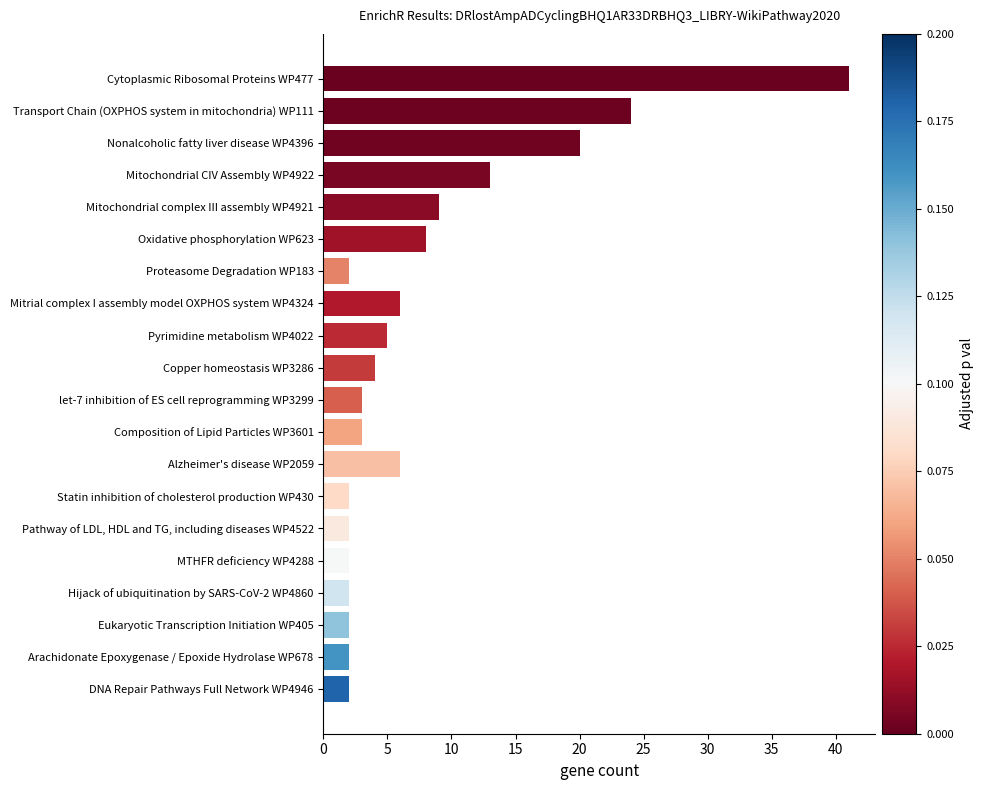

At which label is the value closest to 21?

Nonalcoholic fatty liver disease WP4396